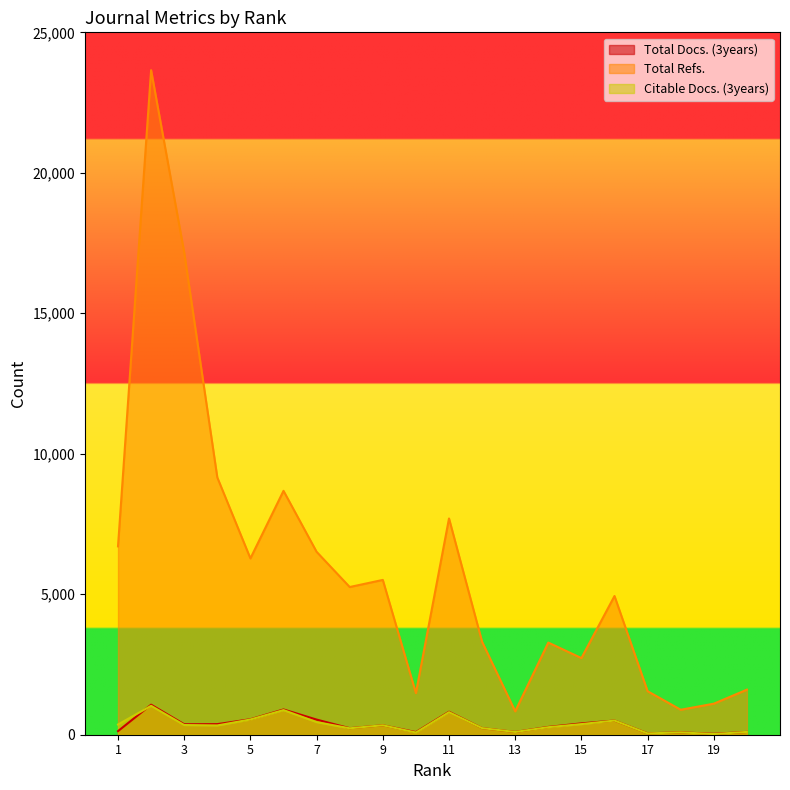

What is the average value of the Total Refs. series?

5916